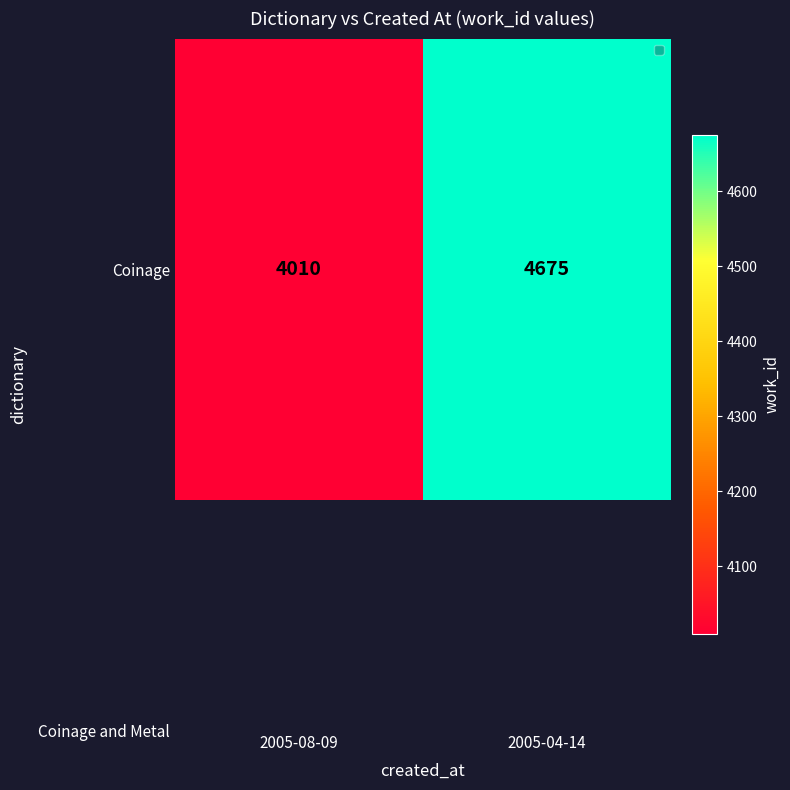

True or false: the data shows 1379 at 2005-08-09.

False